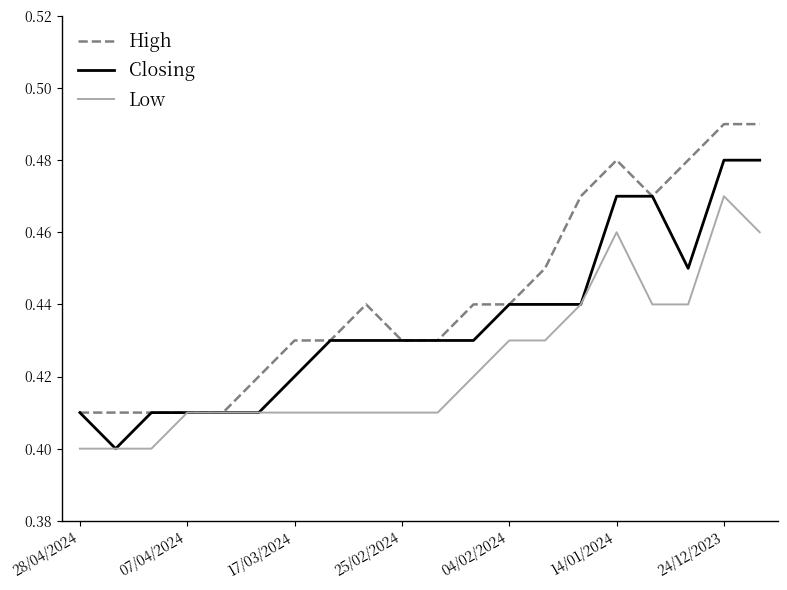

Rank the series by their average value, from lowest to highest.

Low, Closing, High